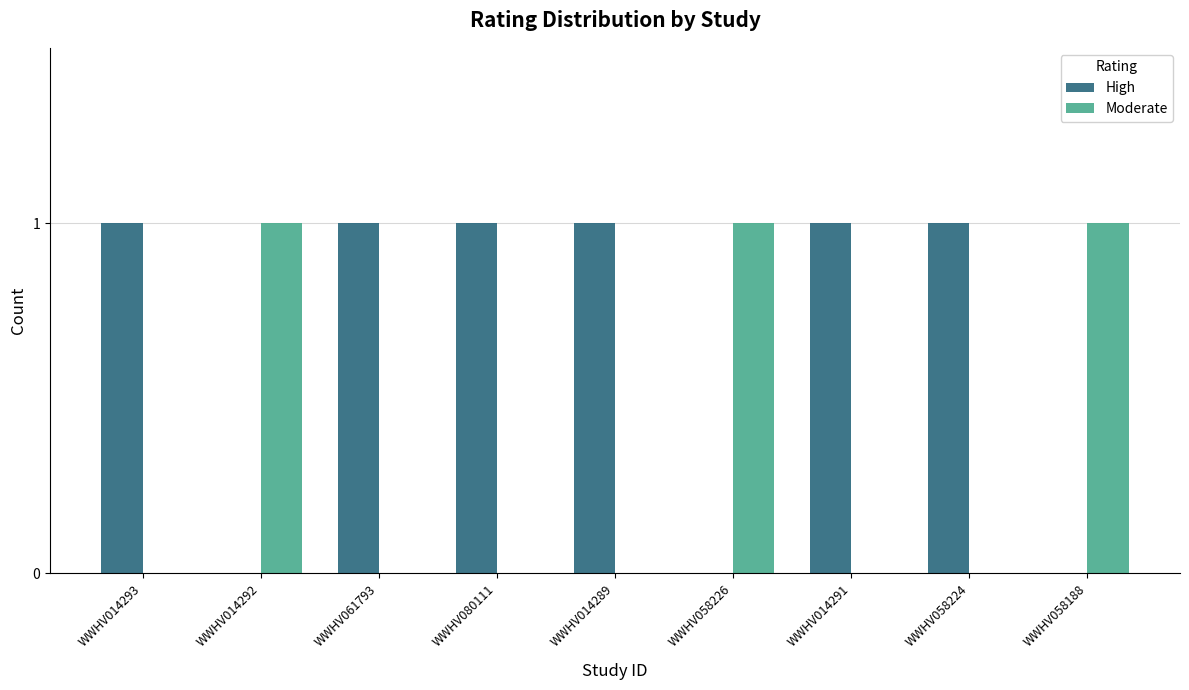

What is the sum of all High values?

6